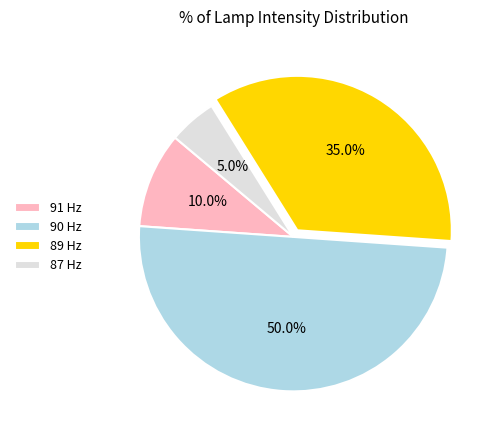

Which has a higher value, 89 Hz or 90 Hz?

90 Hz